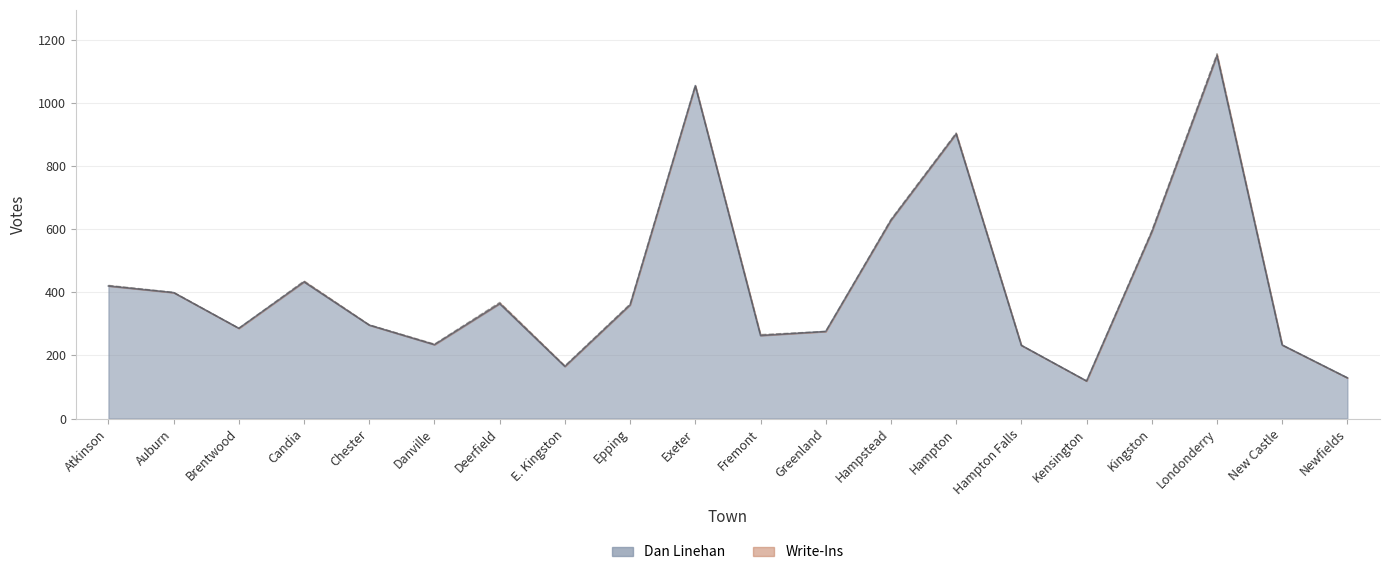

Where is Total Votes Cast nearest to the value 637?

Hampstead